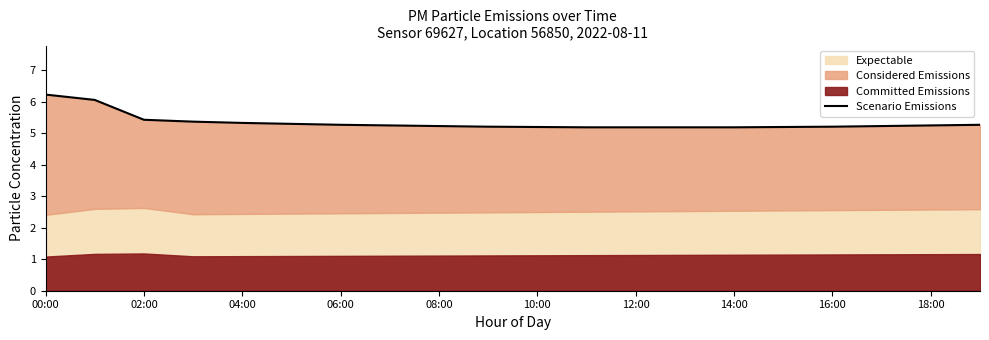

True or false: the data shows 5.2 at 11.

True